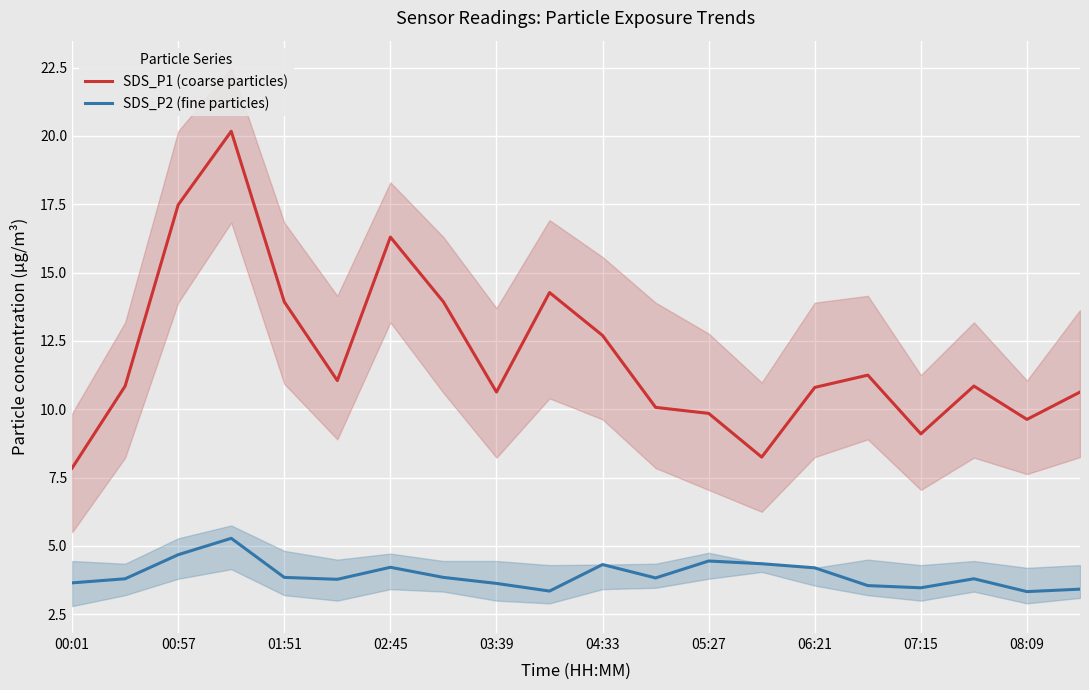

What is the sum of all SDS_P1 (coarse particles) values?

239.6